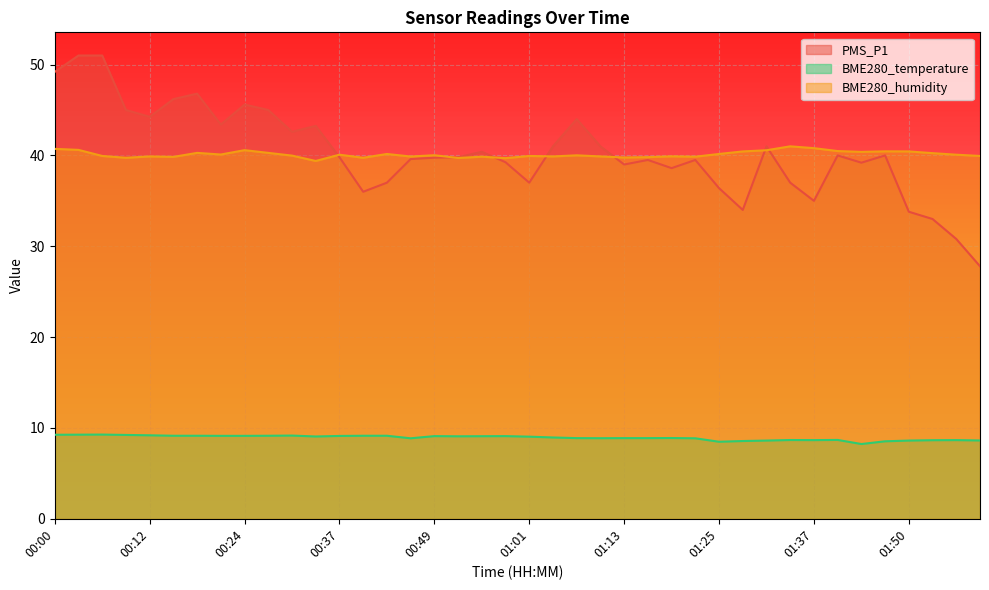

How many interior local valleys does the BME280_temperature series have?

7